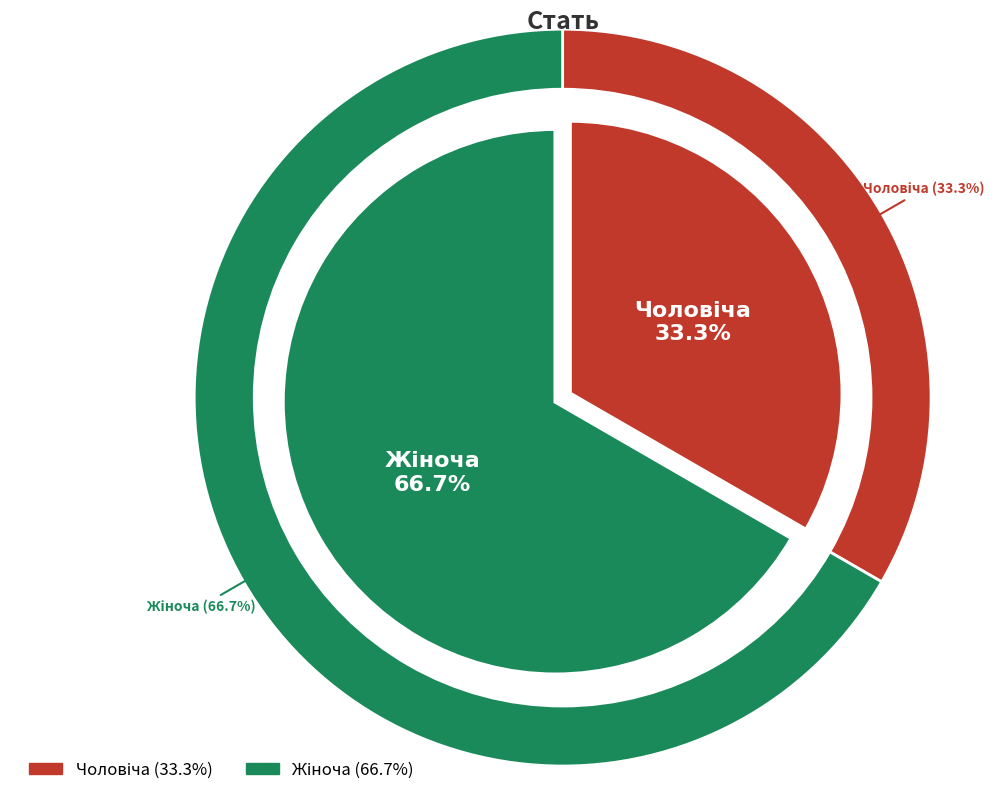

What is the majority slice?

Жіноча